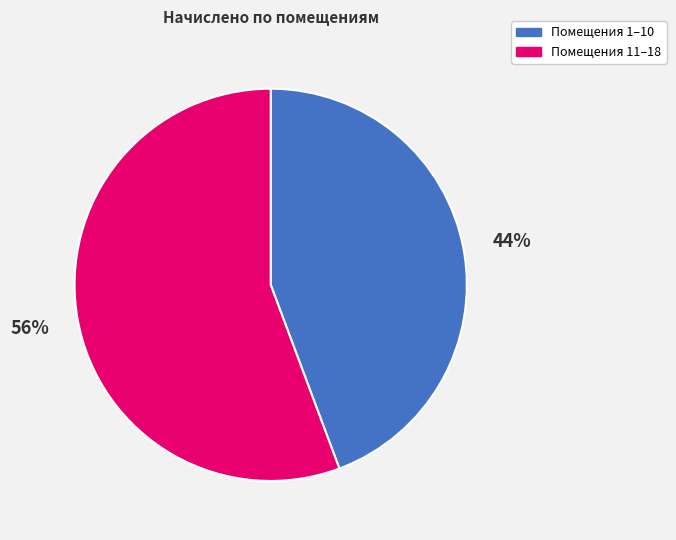

Is there any slice that represents more than half of the pie?

Yes